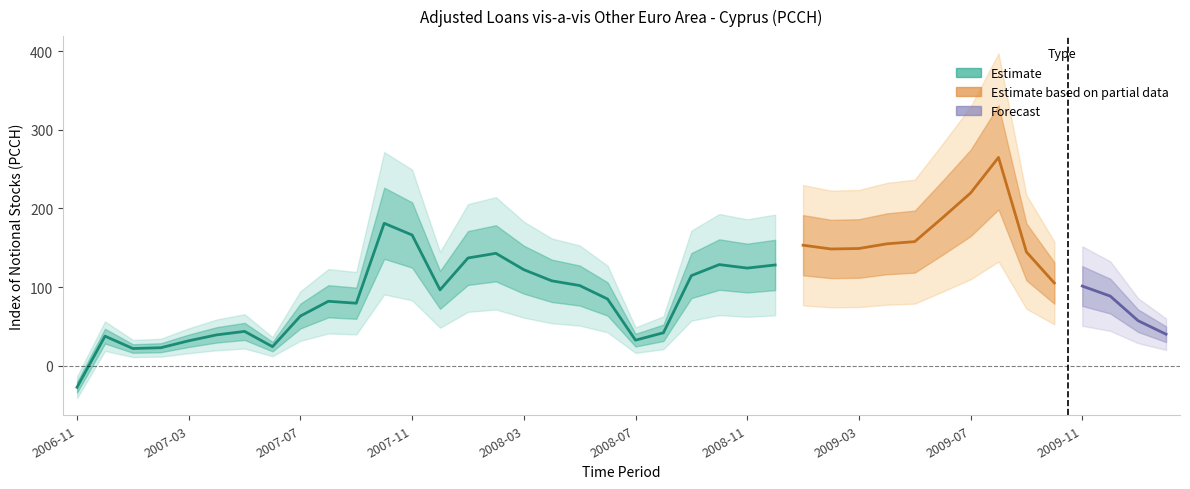

How many points are lower than both their immediate neighbors (excluding endpoints)?

7